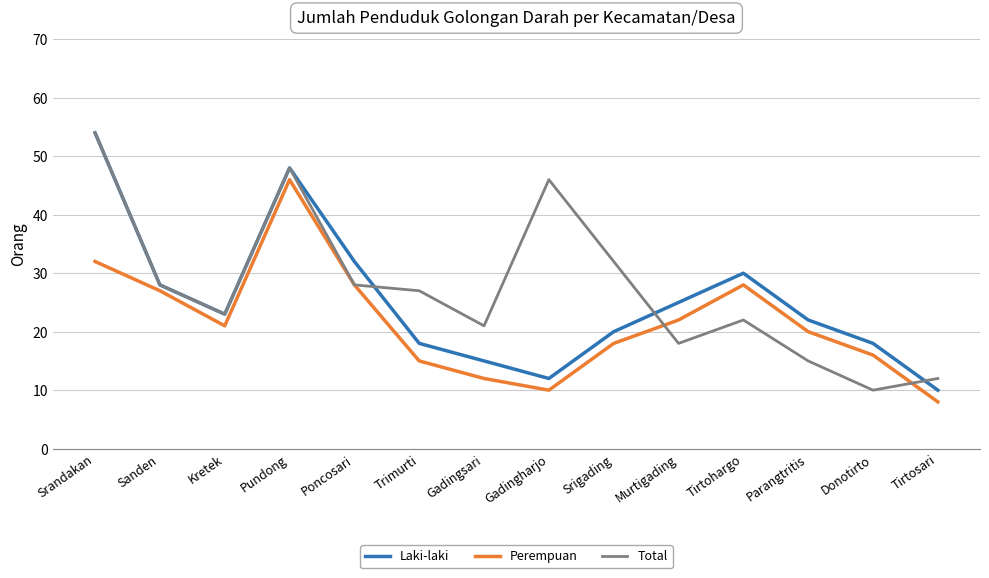

Between Poncosari and Trimurti, which series saw the biggest shift?

Laki-laki